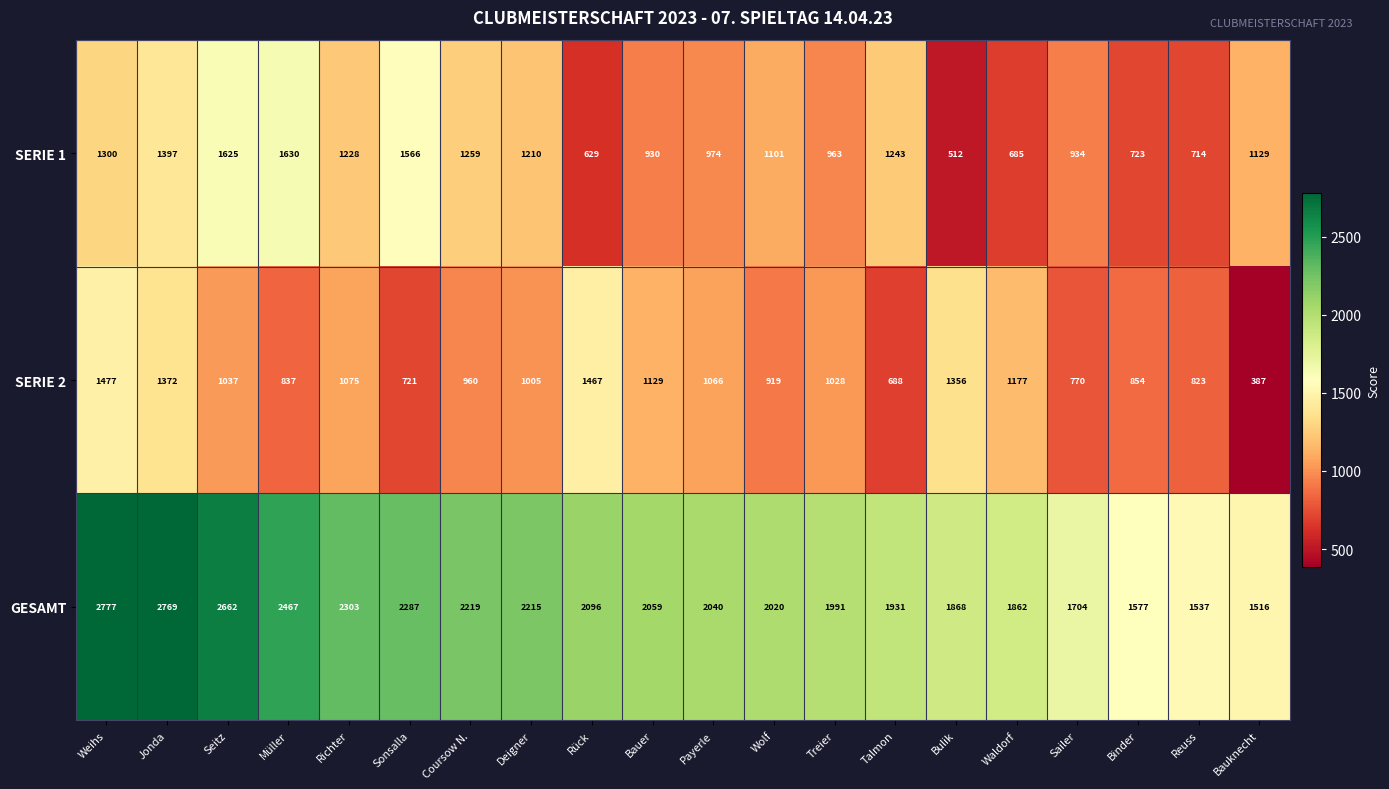

What is the greatest value displayed?

2777